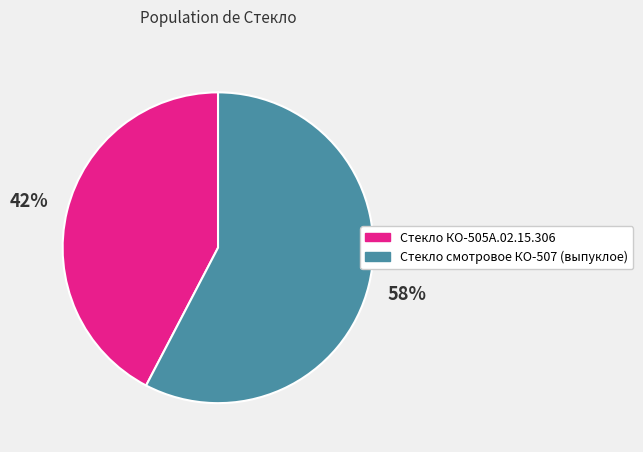

To the nearest percent, what is the average slice percentage?

50%